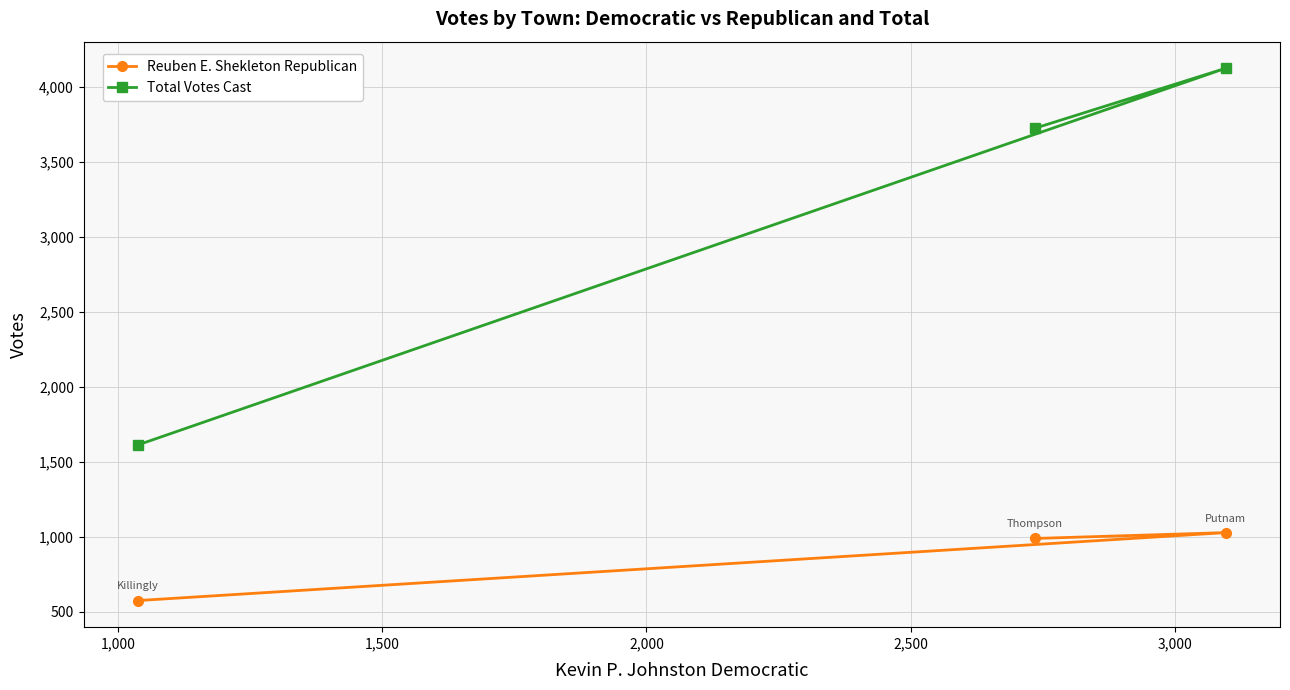

What is the smallest value displayed?

575